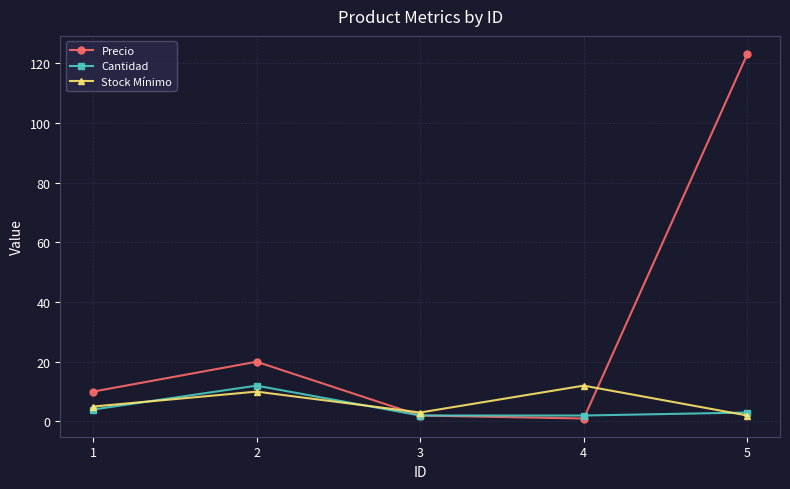

Which series has the largest total across all categories?

Precio